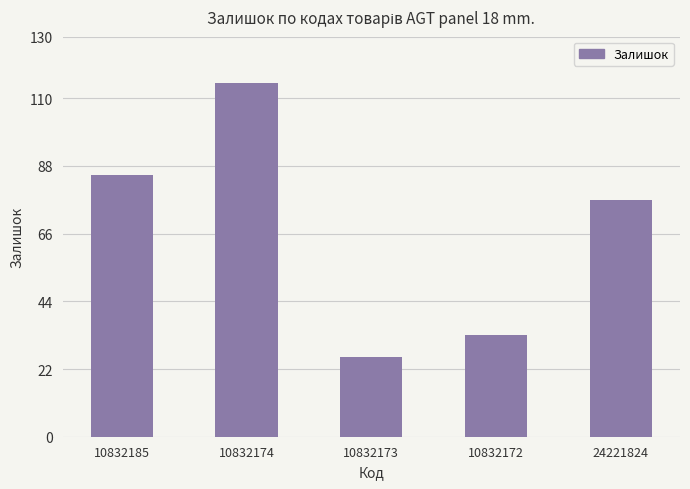

Reading left to right, extract all data points from this chart.

85	115	26	33	77